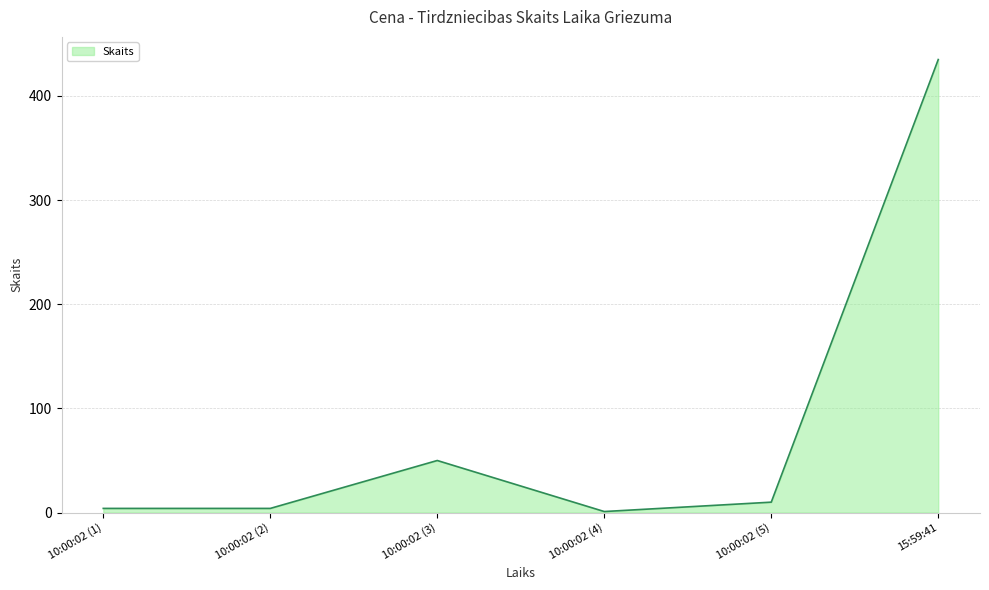

What is the sum of all values?

504